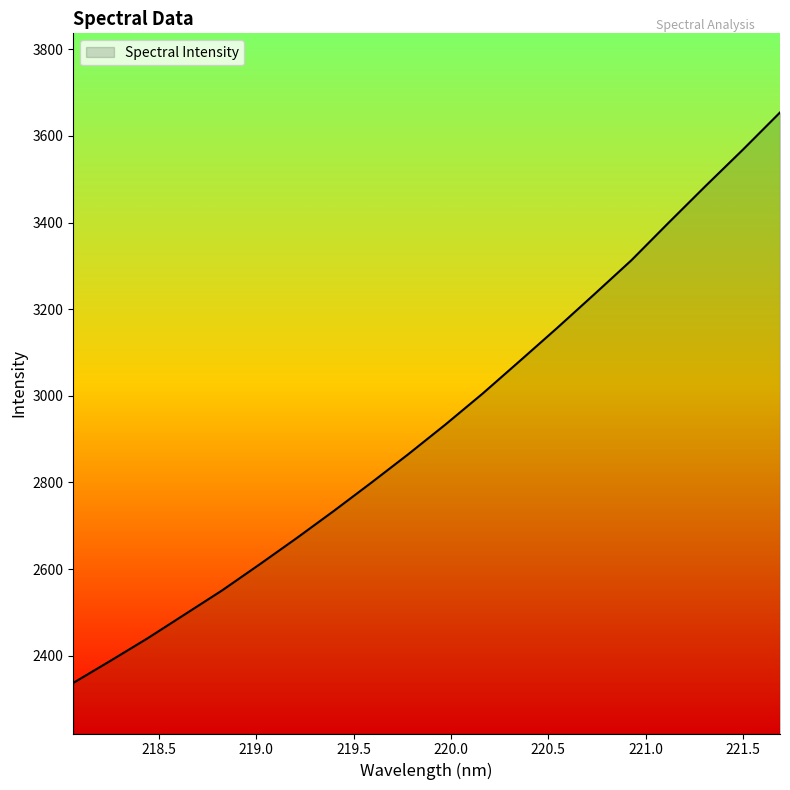

What is the smallest value displayed?

2337.1